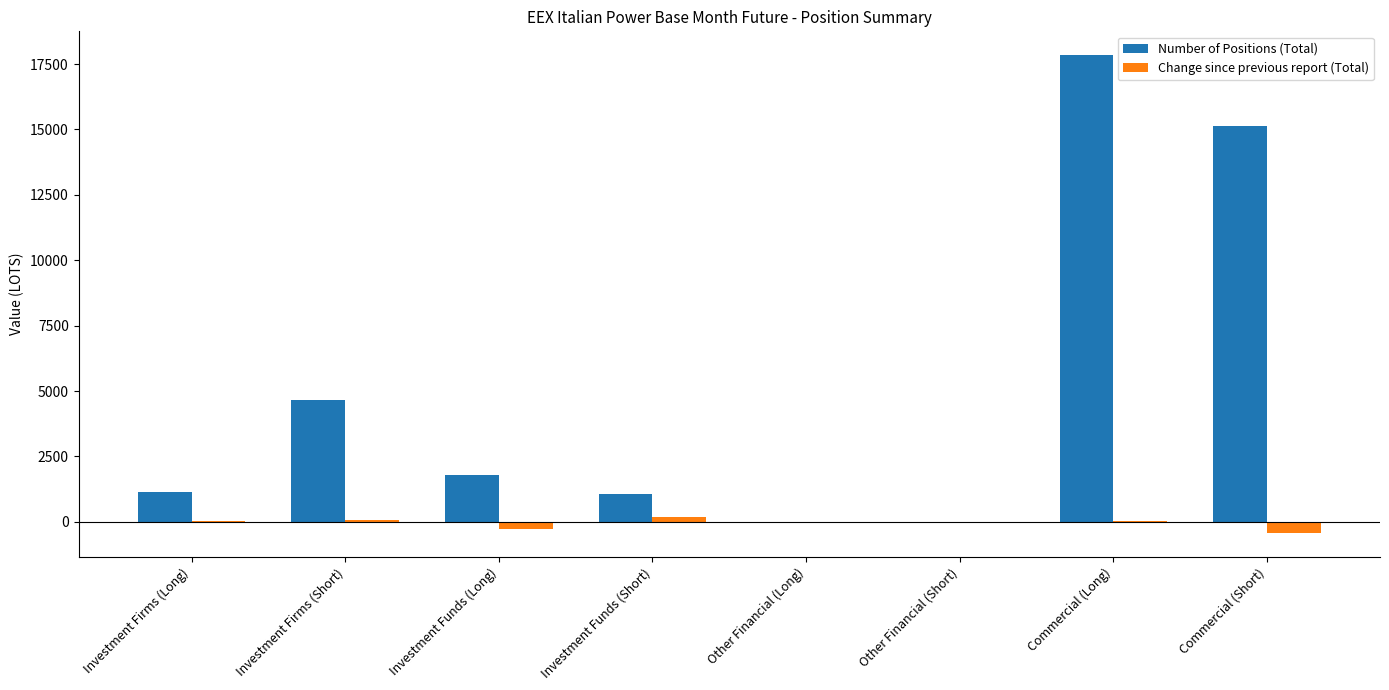

What is the maximum value shown in the chart?

17836.0